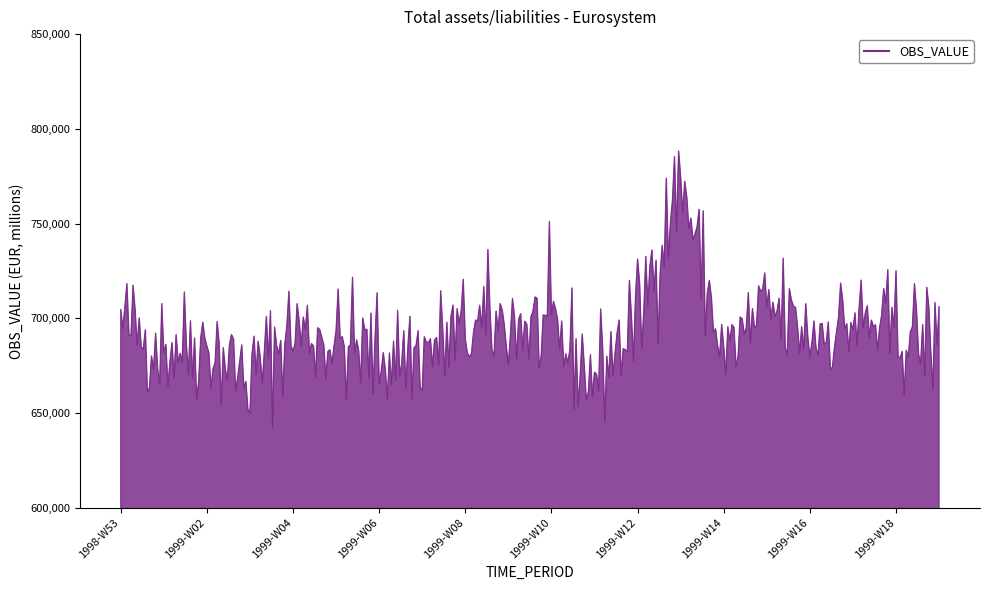

What is the minimum value shown in the chart?

642477.1